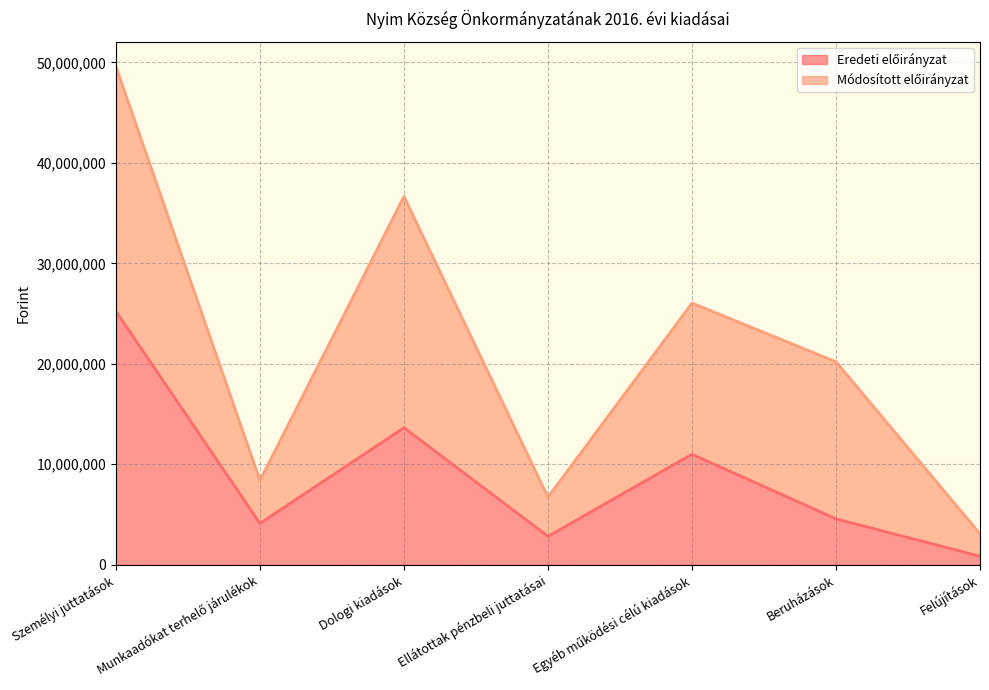

How many lines are shown in the chart?

2